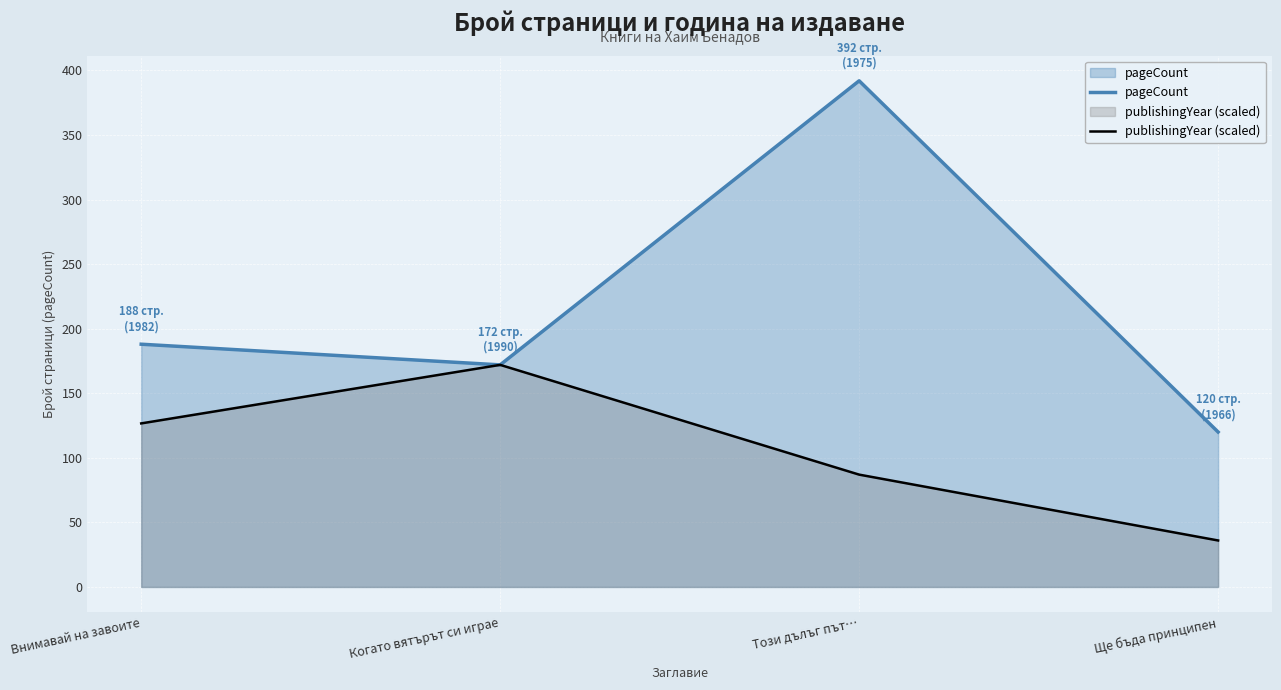

At which label does publishingYear (scaled) first exceed 126?

Внимавай на завоите